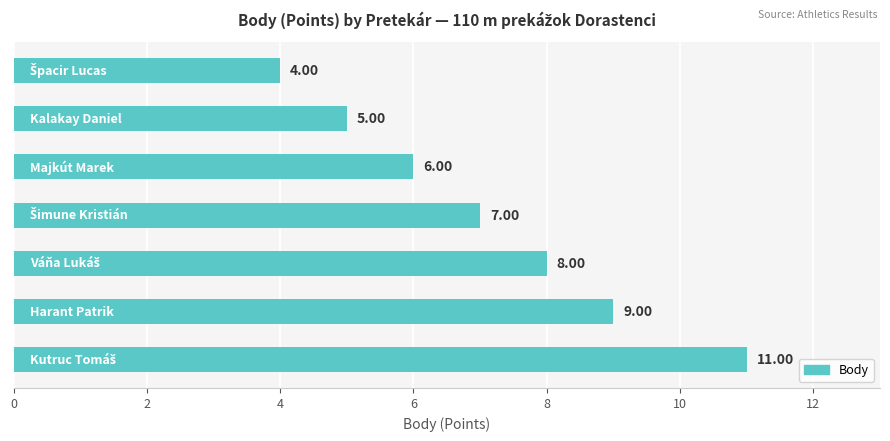

What is the difference between the maximum and second lowest values?

6